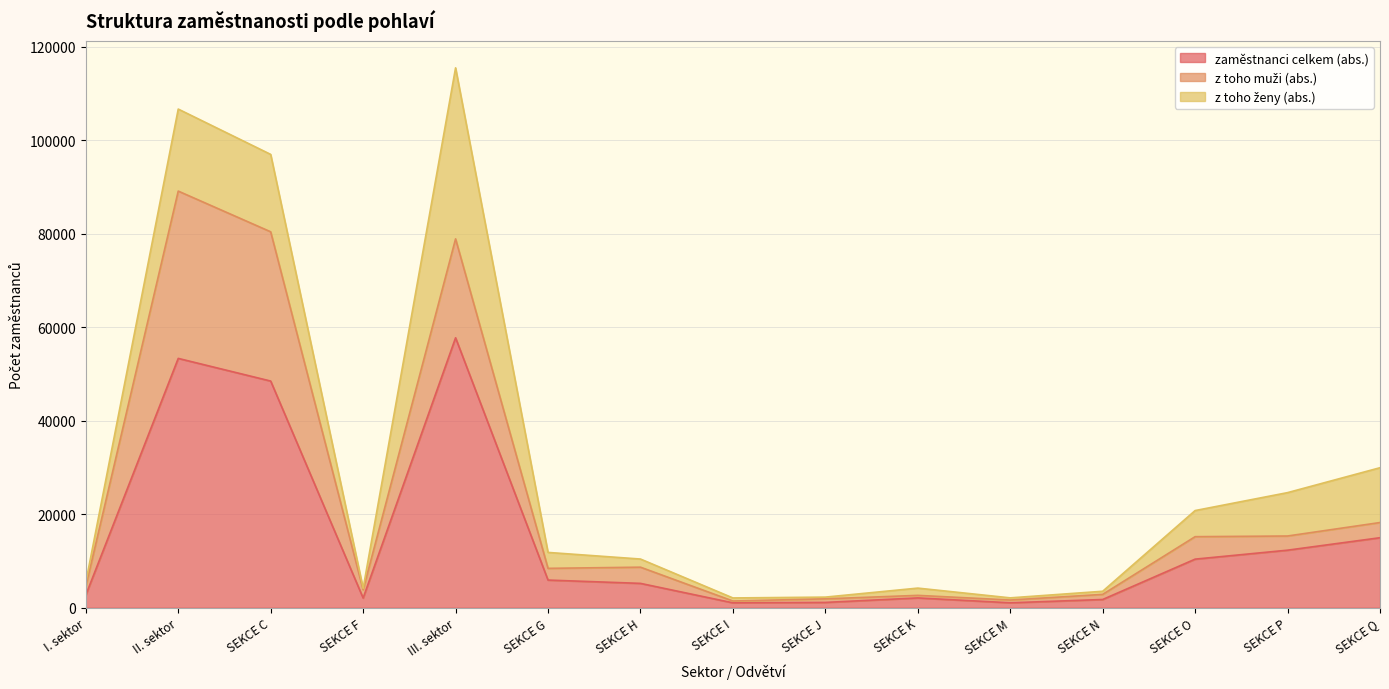

In z toho ženy (abs.), how many points are higher than both neighbors (excluding endpoints)?

3